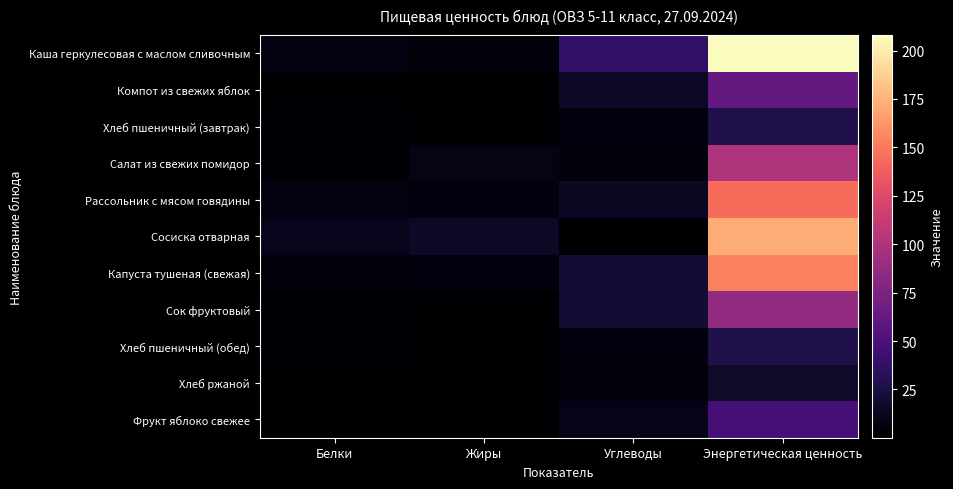

At which category is the sum across all series the highest?

Энергетическая ценность